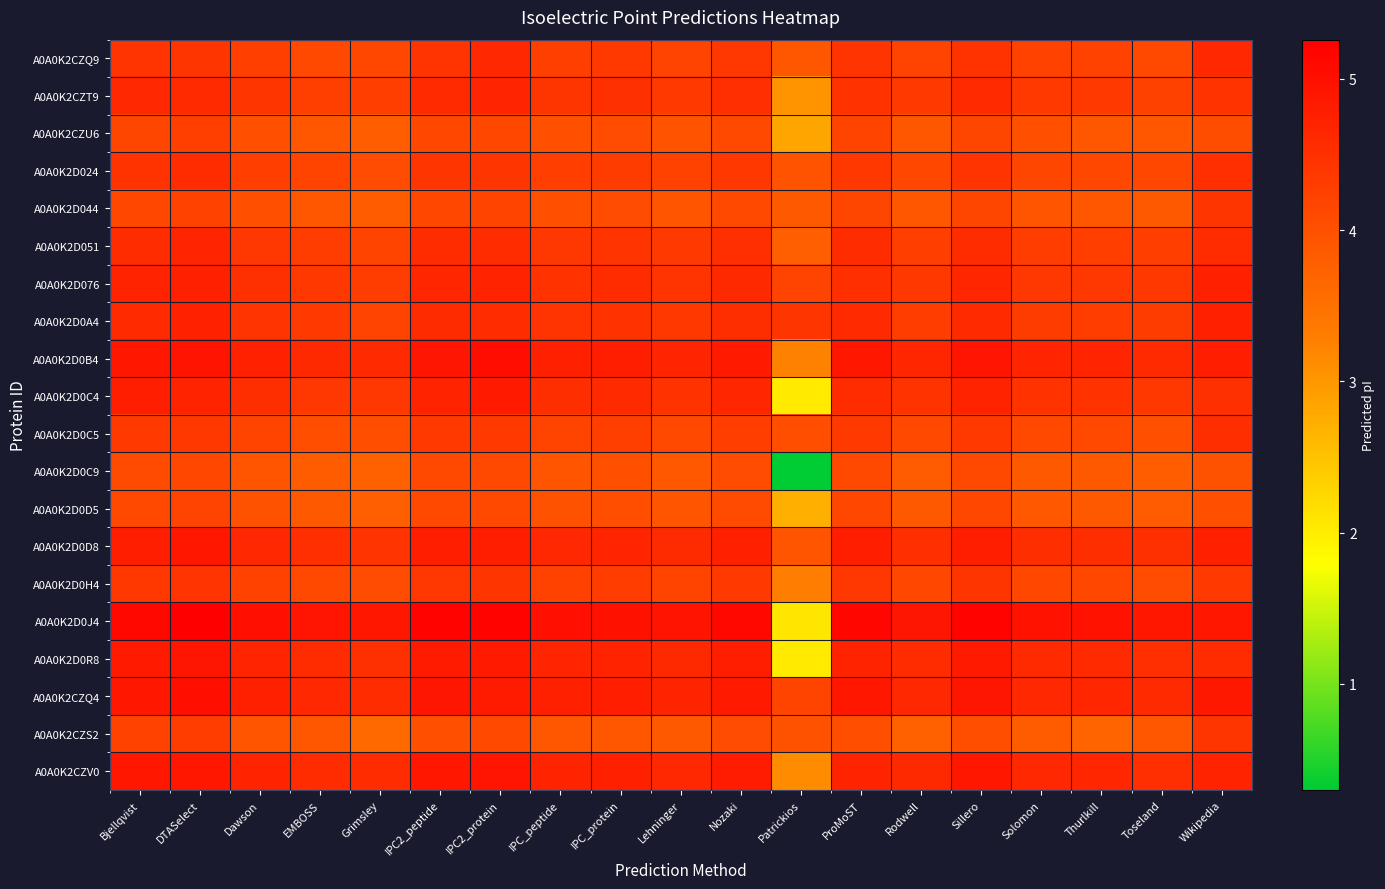

Reading right to left, what are all the values shown in this chart?

A0A0K2CZQ9: Wikipedia=4.6	Toseland=4.1	Thurlkill=4.2	Solomon=4.2	Sillero=4.5	Rodwell=4.2	ProMoST=4.4	Patrickios=3.9	Nozaki=4.4	Lehninger=4.2	IPC_protein=4.4	IPC_peptide=4.3	IPC2_protein=4.6	IPC2_peptide=4.4	Grimsley=4.2	EMBOSS=4.1	Dawson=4.3	DTASelect=4.4	Bjellqvist=4.4
A0A0K2CZT9: Wikipedia=4.5	Toseland=4.2	Thurlkill=4.4	Solomon=4.4	Sillero=4.6	Rodwell=4.3	ProMoST=4.5	Patrickios=3.0	Nozaki=4.5	Lehninger=4.4	IPC_protein=4.5	IPC_peptide=4.4	IPC2_protein=4.7	IPC2_peptide=4.6	Grimsley=4.3	EMBOSS=4.3	Dawson=4.4	DTASelect=4.6	Bjellqvist=4.6
A0A0K2CZU6: Wikipedia=4.0	Toseland=3.9	Thurlkill=3.9	Solomon=4.0	Sillero=4.2	Rodwell=3.9	ProMoST=4.2	Patrickios=2.8	Nozaki=4.1	Lehninger=3.9	IPC_protein=4.1	IPC_peptide=4.0	IPC2_protein=4.2	IPC2_peptide=4.2	Grimsley=3.8	EMBOSS=3.9	Dawson=4.0	DTASelect=4.3	Bjellqvist=4.2
A0A0K2D024: Wikipedia=4.5	Toseland=4.2	Thurlkill=4.2	Solomon=4.2	Sillero=4.4	Rodwell=4.2	ProMoST=4.4	Patrickios=3.9	Nozaki=4.4	Lehninger=4.2	IPC_protein=4.3	IPC_peptide=4.3	IPC2_protein=4.4	IPC2_peptide=4.4	Grimsley=4.1	EMBOSS=4.2	Dawson=4.3	DTASelect=4.5	Bjellqvist=4.5
A0A0K2D044: Wikipedia=4.4	Toseland=3.9	Thurlkill=3.9	Solomon=3.9	Sillero=4.2	Rodwell=3.9	ProMoST=4.2	Patrickios=3.9	Nozaki=4.1	Lehninger=3.9	IPC_protein=4.1	IPC_peptide=4.0	IPC2_protein=4.2	IPC2_peptide=4.2	Grimsley=3.8	EMBOSS=3.9	Dawson=4.0	DTASelect=4.2	Bjellqvist=4.2
A0A0K2D051: Wikipedia=4.5	Toseland=4.3	Thurlkill=4.3	Solomon=4.3	Sillero=4.5	Rodwell=4.3	ProMoST=4.6	Patrickios=3.8	Nozaki=4.5	Lehninger=4.3	IPC_protein=4.4	IPC_peptide=4.4	IPC2_protein=4.6	IPC2_peptide=4.5	Grimsley=4.2	EMBOSS=4.3	Dawson=4.4	DTASelect=4.7	Bjellqvist=4.5
A0A0K2D076: Wikipedia=4.8	Toseland=4.4	Thurlkill=4.4	Solomon=4.4	Sillero=4.6	Rodwell=4.4	ProMoST=4.5	Patrickios=4.2	Nozaki=4.6	Lehninger=4.4	IPC_protein=4.5	IPC_peptide=4.5	IPC2_protein=4.7	IPC2_peptide=4.6	Grimsley=4.3	EMBOSS=4.4	Dawson=4.5	DTASelect=4.7	Bjellqvist=4.7
A0A0K2D0A4: Wikipedia=4.7	Toseland=4.3	Thurlkill=4.3	Solomon=4.3	Sillero=4.6	Rodwell=4.3	ProMoST=4.6	Patrickios=4.4	Nozaki=4.5	Lehninger=4.4	IPC_protein=4.5	IPC_peptide=4.4	IPC2_protein=4.6	IPC2_peptide=4.6	Grimsley=4.2	EMBOSS=4.3	Dawson=4.4	DTASelect=4.7	Bjellqvist=4.6
A0A0K2D0B4: Wikipedia=4.8	Toseland=4.6	Thurlkill=4.7	Solomon=4.7	Sillero=4.9	Rodwell=4.6	ProMoST=4.9	Patrickios=3.2	Nozaki=4.9	Lehninger=4.7	IPC_protein=4.8	IPC_peptide=4.7	IPC2_protein=5.0	IPC2_peptide=4.9	Grimsley=4.6	EMBOSS=4.6	Dawson=4.7	DTASelect=4.9	Bjellqvist=4.9
A0A0K2D0C4: Wikipedia=4.5	Toseland=4.4	Thurlkill=4.5	Solomon=4.5	Sillero=4.7	Rodwell=4.5	ProMoST=4.5	Patrickios=2.0	Nozaki=4.6	Lehninger=4.5	IPC_protein=4.6	IPC_peptide=4.5	IPC2_protein=4.8	IPC2_peptide=4.7	Grimsley=4.4	EMBOSS=4.4	Dawson=4.5	DTASelect=4.7	Bjellqvist=4.8
A0A0K2D0C5: Wikipedia=4.5	Toseland=4.0	Thurlkill=4.1	Solomon=4.1	Sillero=4.4	Rodwell=4.1	ProMoST=4.3	Patrickios=4.0	Nozaki=4.3	Lehninger=4.1	IPC_protein=4.3	IPC_peptide=4.2	IPC2_protein=4.3	IPC2_peptide=4.4	Grimsley=4.0	EMBOSS=4.0	Dawson=4.2	DTASelect=4.4	Bjellqvist=4.3
A0A0K2D0C9: Wikipedia=4.0	Toseland=3.8	Thurlkill=3.8	Solomon=3.9	Sillero=4.1	Rodwell=3.8	ProMoST=4.1	Patrickios=0.3	Nozaki=4.1	Lehninger=3.9	IPC_protein=4.0	IPC_peptide=3.9	IPC2_protein=4.1	IPC2_peptide=4.1	Grimsley=3.8	EMBOSS=3.8	Dawson=3.9	DTASelect=4.1	Bjellqvist=4.1
A0A0K2D0D5: Wikipedia=4.0	Toseland=3.8	Thurlkill=3.9	Solomon=3.9	Sillero=4.1	Rodwell=3.9	ProMoST=4.1	Patrickios=2.7	Nozaki=4.1	Lehninger=3.9	IPC_protein=4.0	IPC_peptide=4.0	IPC2_protein=4.1	IPC2_peptide=4.1	Grimsley=3.8	EMBOSS=3.9	Dawson=4.0	DTASelect=4.2	Bjellqvist=4.1
A0A0K2D0D8: Wikipedia=4.7	Toseland=4.5	Thurlkill=4.5	Solomon=4.5	Sillero=4.8	Rodwell=4.5	ProMoST=4.8	Patrickios=3.9	Nozaki=4.7	Lehninger=4.6	IPC_protein=4.7	IPC_peptide=4.6	IPC2_protein=4.8	IPC2_peptide=4.8	Grimsley=4.4	EMBOSS=4.5	Dawson=4.6	DTASelect=4.9	Bjellqvist=4.8
A0A0K2D0H4: Wikipedia=4.3	Toseland=4.1	Thurlkill=4.2	Solomon=4.2	Sillero=4.4	Rodwell=4.1	ProMoST=4.4	Patrickios=3.3	Nozaki=4.3	Lehninger=4.2	IPC_protein=4.3	IPC_peptide=4.2	IPC2_protein=4.4	IPC2_peptide=4.4	Grimsley=4.1	EMBOSS=4.1	Dawson=4.2	DTASelect=4.4	Bjellqvist=4.4
A0A0K2D0J4: Wikipedia=4.9	Toseland=4.9	Thurlkill=5.0	Solomon=5.0	Sillero=5.2	Rodwell=4.9	ProMoST=5.1	Patrickios=2.1	Nozaki=5.1	Lehninger=4.9	IPC_protein=5.0	IPC_peptide=5.0	IPC2_protein=5.2	IPC2_peptide=5.2	Grimsley=4.9	EMBOSS=4.9	Dawson=5.0	DTASelect=5.3	Bjellqvist=5.1
A0A0K2D0R8: Wikipedia=4.5	Toseland=4.5	Thurlkill=4.6	Solomon=4.6	Sillero=4.8	Rodwell=4.6	ProMoST=4.7	Patrickios=2.0	Nozaki=4.8	Lehninger=4.6	IPC_protein=4.7	IPC_peptide=4.7	IPC2_protein=4.8	IPC2_peptide=4.8	Grimsley=4.5	EMBOSS=4.5	Dawson=4.7	DTASelect=4.9	Bjellqvist=4.9
A0A0K2CZQ4: Wikipedia=4.9	Toseland=4.6	Thurlkill=4.6	Solomon=4.6	Sillero=4.9	Rodwell=4.6	ProMoST=4.9	Patrickios=4.2	Nozaki=4.8	Lehninger=4.7	IPC_protein=4.8	IPC_peptide=4.7	IPC2_protein=4.8	IPC2_peptide=4.9	Grimsley=4.5	EMBOSS=4.6	Dawson=4.7	DTASelect=5.0	Bjellqvist=4.9
A0A0K2CZS2: Wikipedia=4.4	Toseland=3.9	Thurlkill=3.7	Solomon=3.8	Sillero=4.0	Rodwell=3.7	ProMoST=4.0	Patrickios=4.0	Nozaki=4.1	Lehninger=3.8	IPC_protein=3.9	IPC_peptide=3.9	IPC2_protein=4.1	IPC2_peptide=4.0	Grimsley=3.6	EMBOSS=3.9	Dawson=3.9	DTASelect=4.3	Bjellqvist=4.2
A0A0K2CZV0: Wikipedia=4.7	Toseland=4.5	Thurlkill=4.6	Solomon=4.6	Sillero=4.9	Rodwell=4.6	ProMoST=4.7	Patrickios=3.1	Nozaki=4.8	Lehninger=4.6	IPC_protein=4.7	IPC_peptide=4.7	IPC2_protein=4.9	IPC2_peptide=4.9	Grimsley=4.6	EMBOSS=4.5	Dawson=4.7	DTASelect=4.9	Bjellqvist=4.9